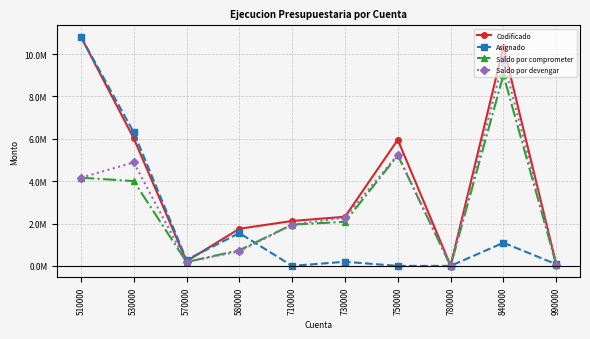

What is the difference between the Asignado values at 730000 and 530000?

6108720.7